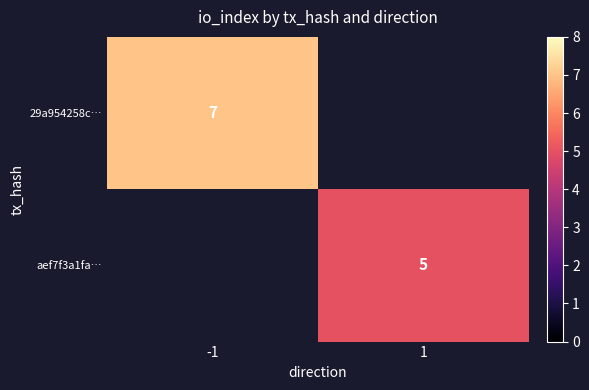

The value of 29a954258c… at -1 is 3.1. True or false?

False